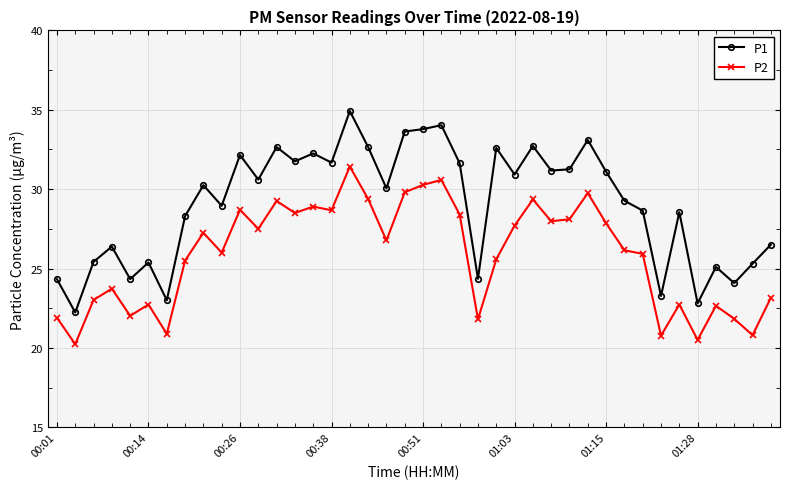

Rank the series by their maximum value, from lowest to highest.

P2, P1